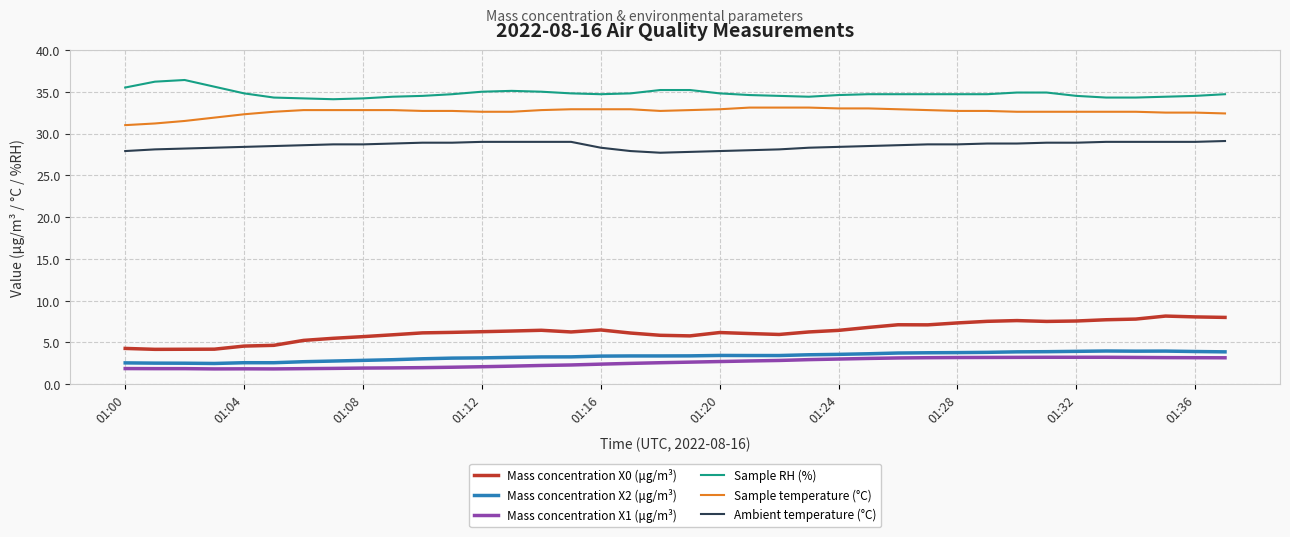

Which series has the largest total across all categories?

Sample RH (%)